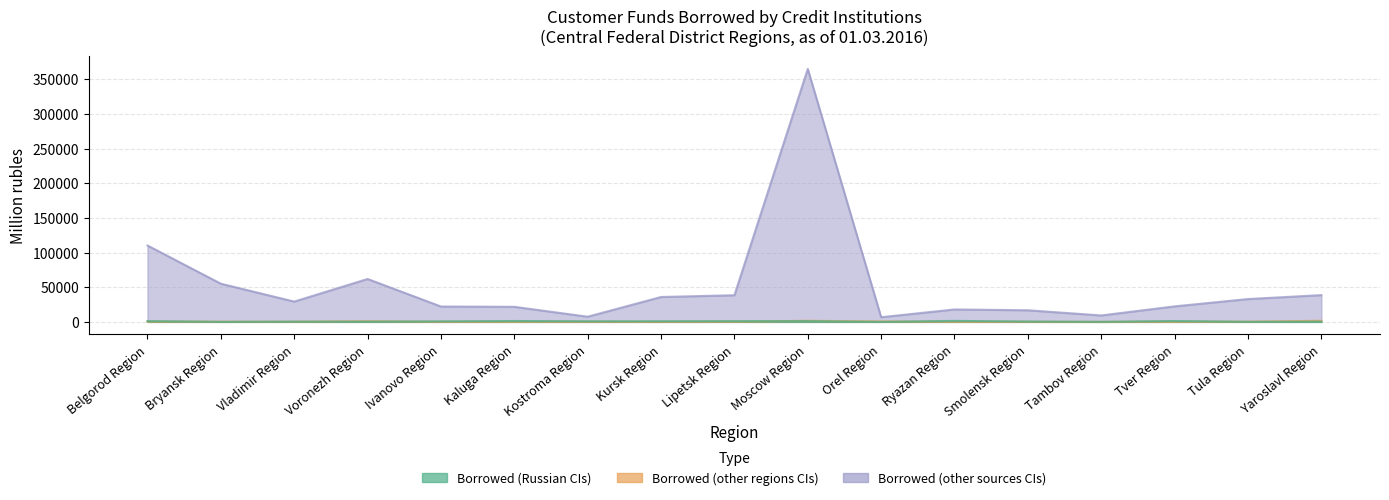

Which category has the highest value across all series?

Moscow Region